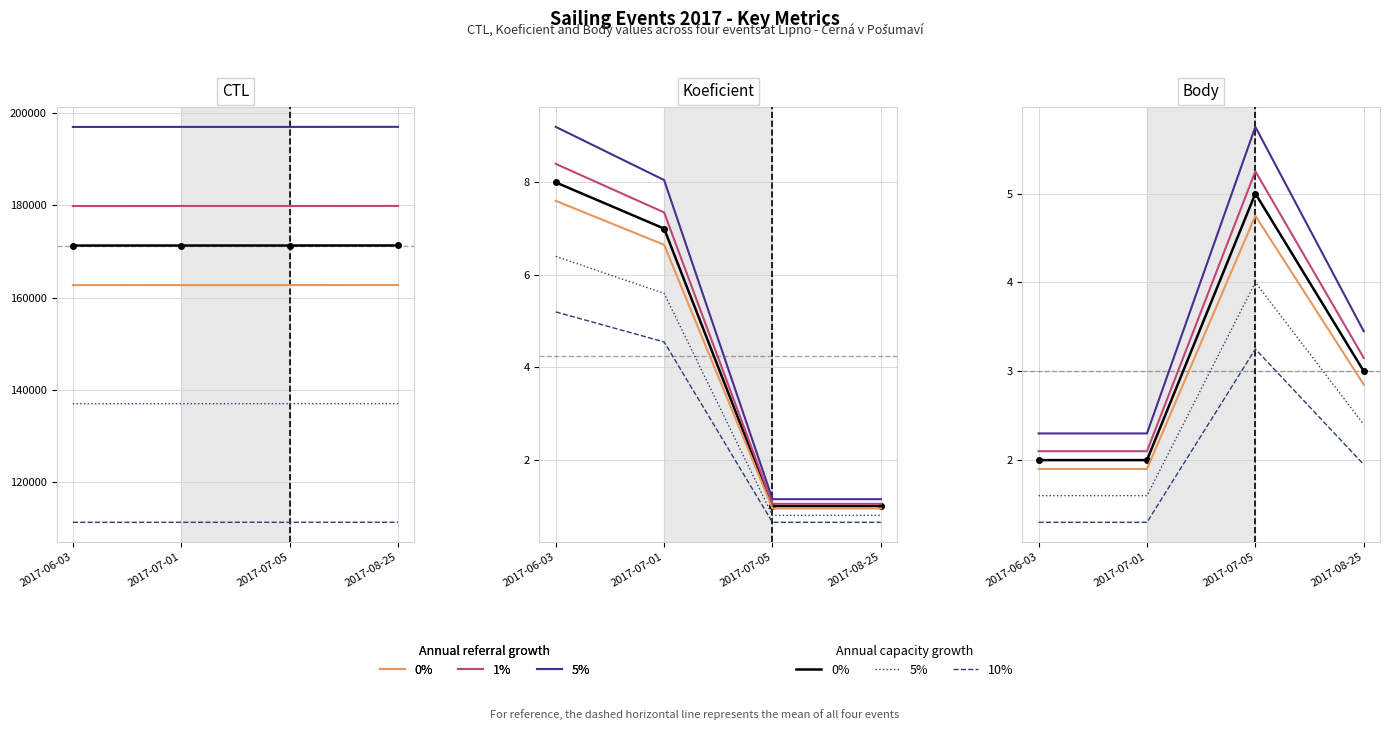

Is the value of CTL at 2017-07-01 greater than the value of Koeficient at 2017-08-25?

Yes